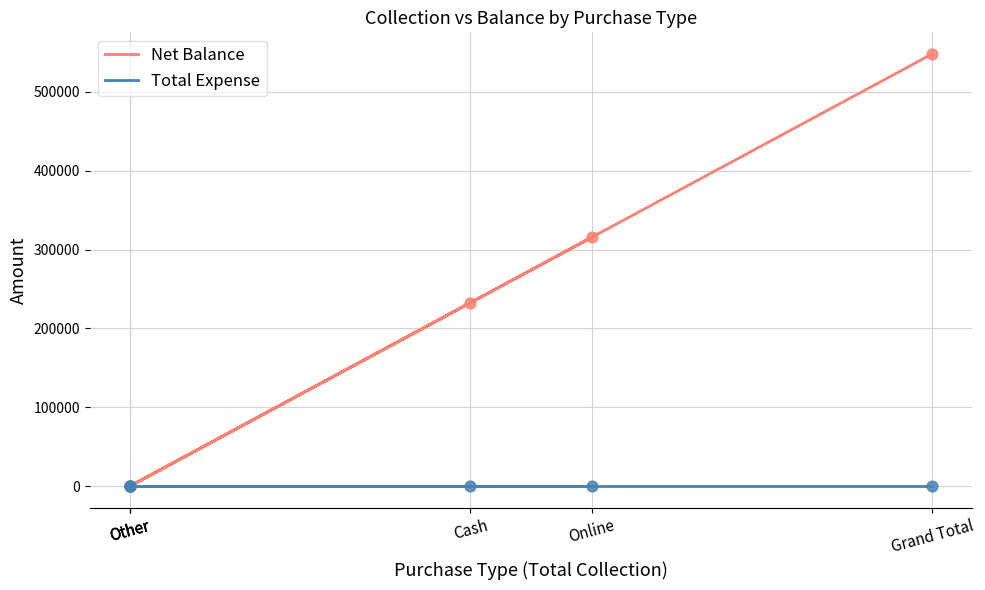

Which series has the largest total across all categories?

Net Balance